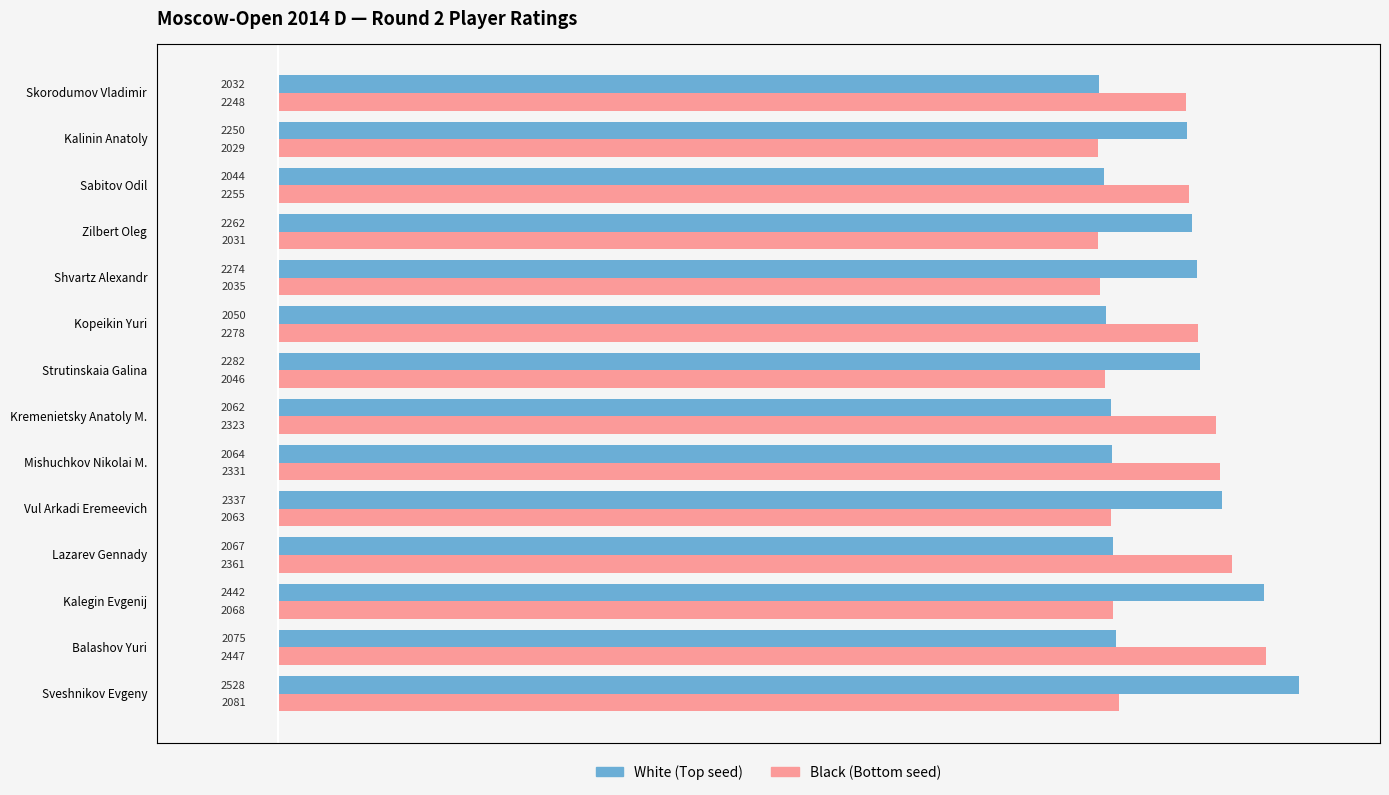

Which series changed the most between Kalegin Evgenij and Lazarev Gennady?

White (Top seed)